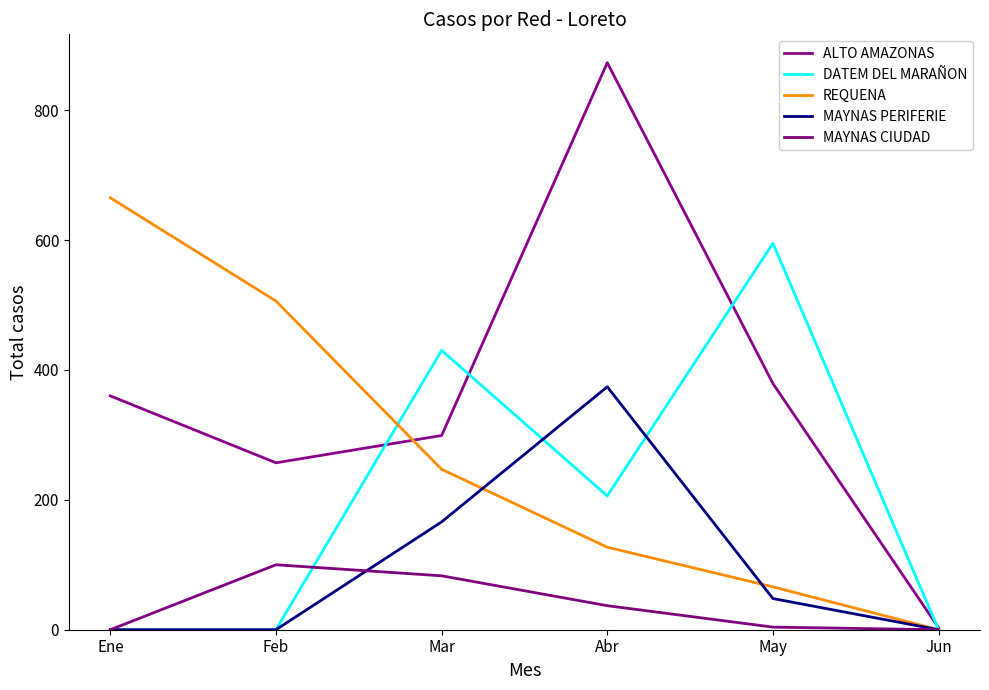

List the series in order of their overall mean, lowest first.

MAYNAS CIUDAD, MAYNAS PERIFERIE, DATEM DEL MARAÑON, REQUENA, ALTO AMAZONAS